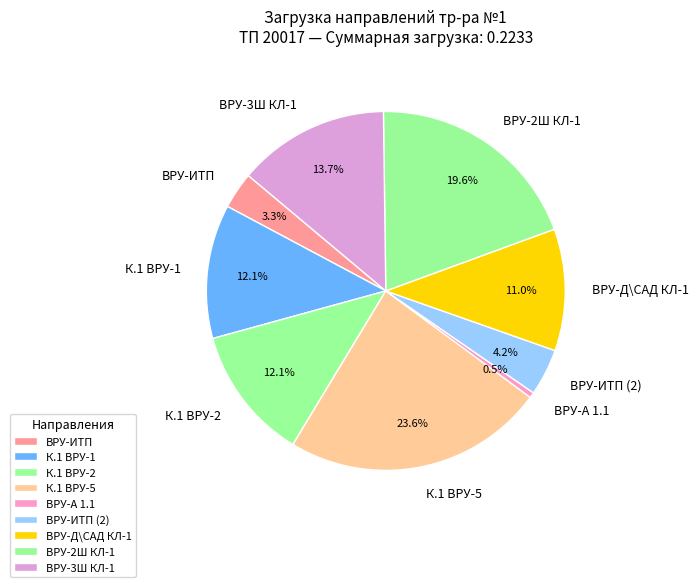

Which slice is the smallest?

ВРУ-А 1.1